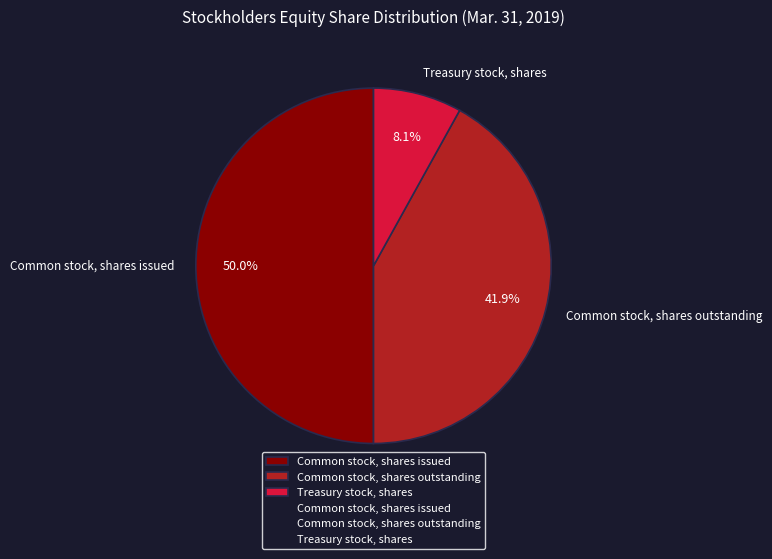

Rank the categories by value from lowest to highest.

Treasury stock, shares, Common stock, shares outstanding, Common stock, shares issued